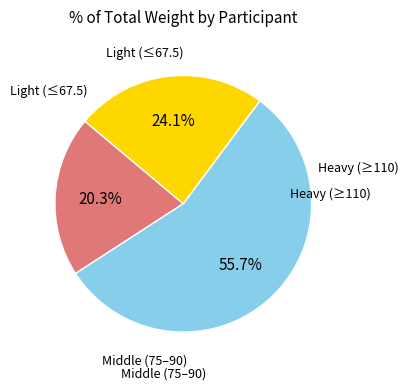

Is there a majority slice in this chart?

Yes